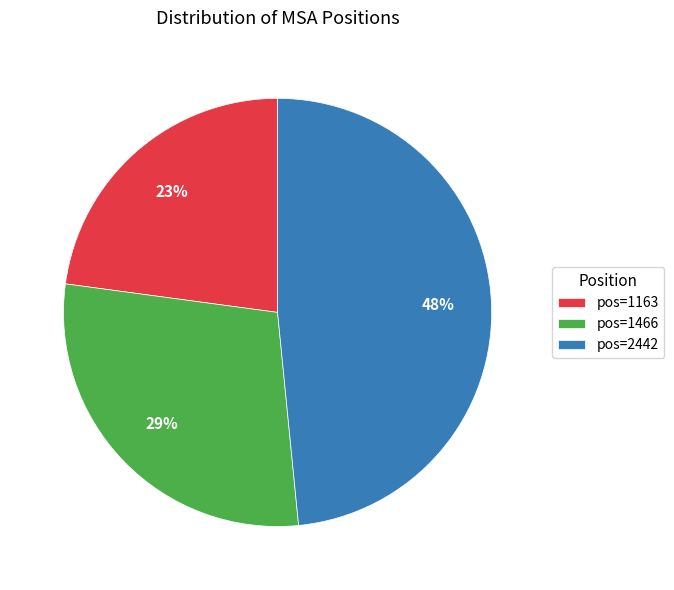

Approximately how many times larger is the value at pos=1466 compared to pos=1163?

1.3